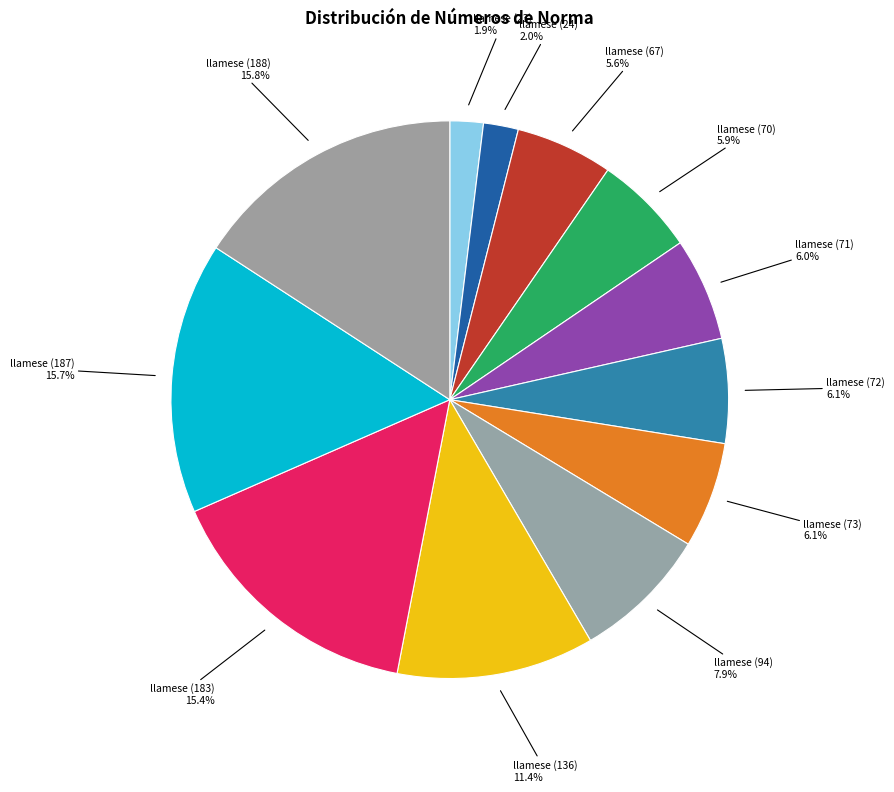

How many slices are in this pie chart?

12